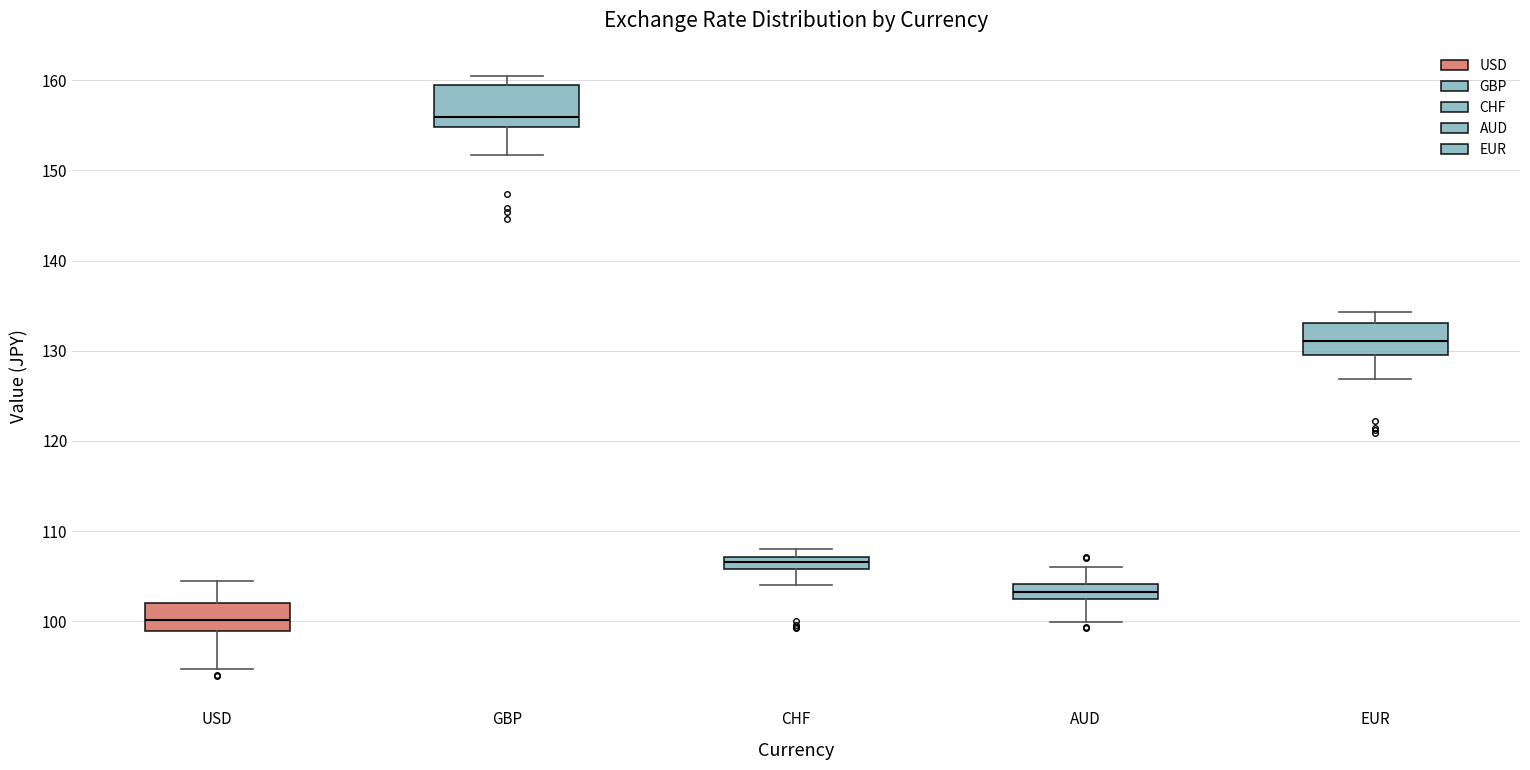

Comparing the boxes themselves (not the whiskers), which one is the tallest?

GBP